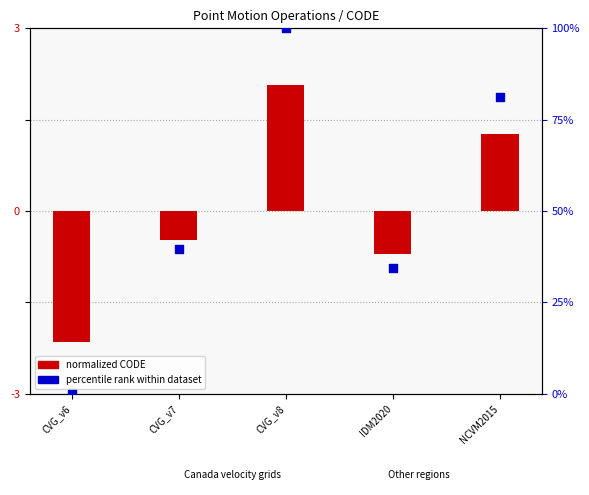

Is the value of percentile rank within dataset at CVG_v6 greater than the value of CODE (normalized) at CVG_v8?

No